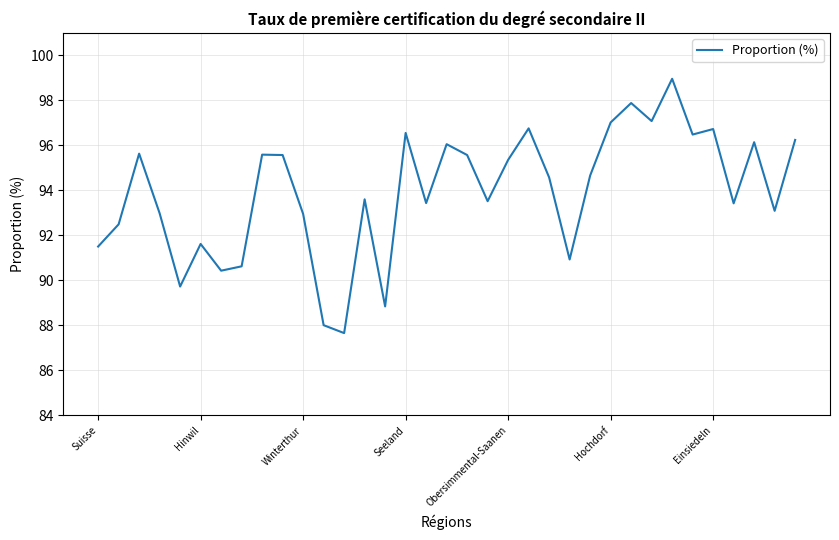

What is the maximum value shown in the chart?

99.0